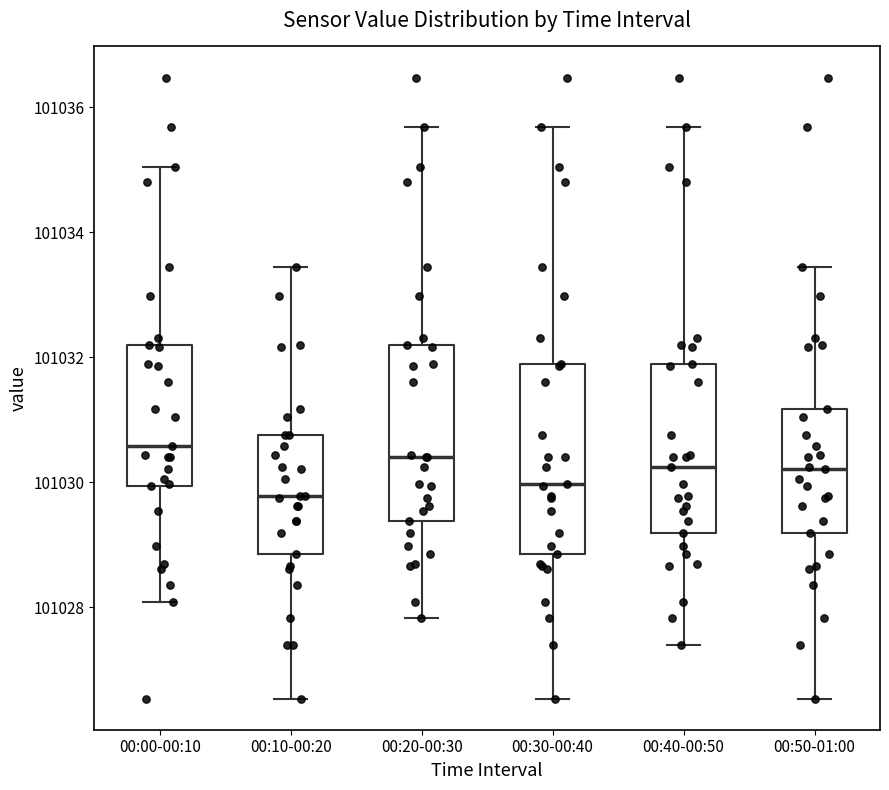

Reading left to right, read every box against the y-axis: the position of its median line, the range the box covers, and the ends of its whiskers. The values are not printed on the chart, so give them approximately, as read against the axis.

00:00-00:10: median 101030.6, box 101030.0 to 101032.2, whiskers 101028.0 to 101035.0
00:10-00:20: median 101029.8, box 101028.8 to 101030.8, whiskers 101026.6 to 101033.4
00:20-00:30: median 101030.4, box 101029.4 to 101032.2, whiskers 101027.8 to 101035.6
00:30-00:40: median 101030.0, box 101028.8 to 101031.8, whiskers 101026.6 to 101035.6
00:40-00:50: median 101030.2, box 101029.2 to 101031.8, whiskers 101027.4 to 101035.6
00:50-01:00: median 101030.2, box 101029.2 to 101031.2, whiskers 101026.6 to 101033.4